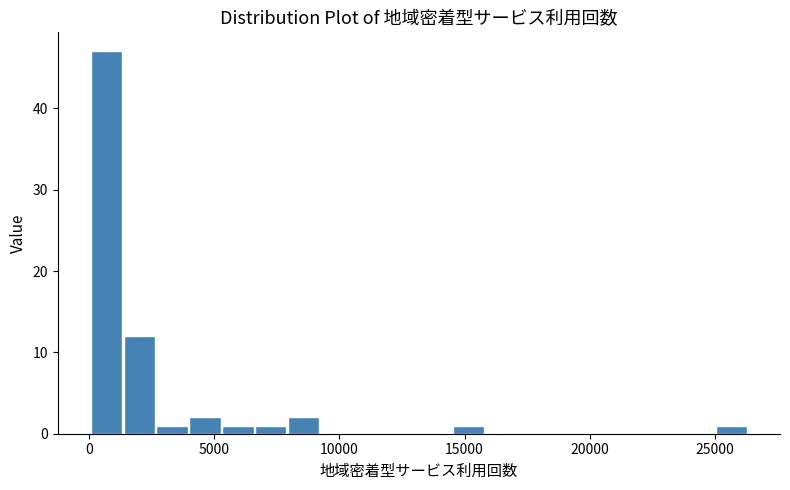

Read against the x-axis, roughly where is the centre of the tallest bar?

500